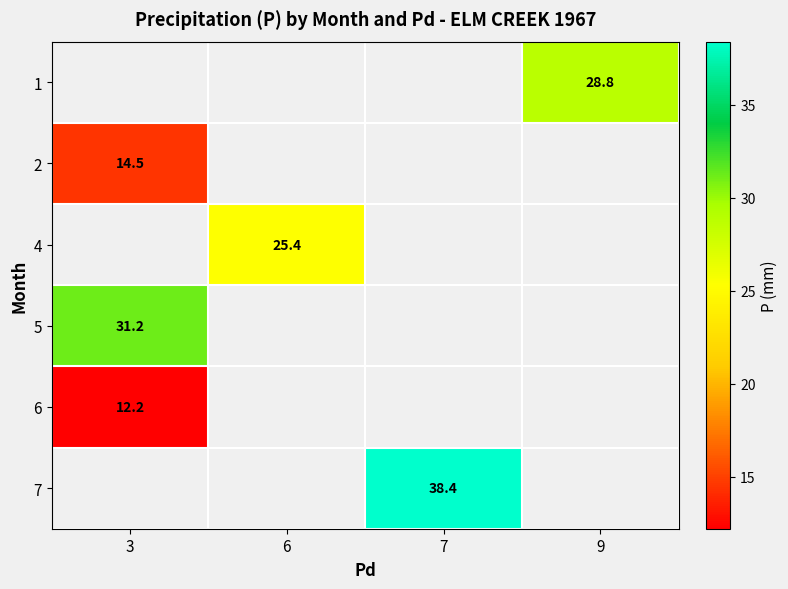

Is the value of 1 at 9 greater than the value of 6 at 3?

Yes